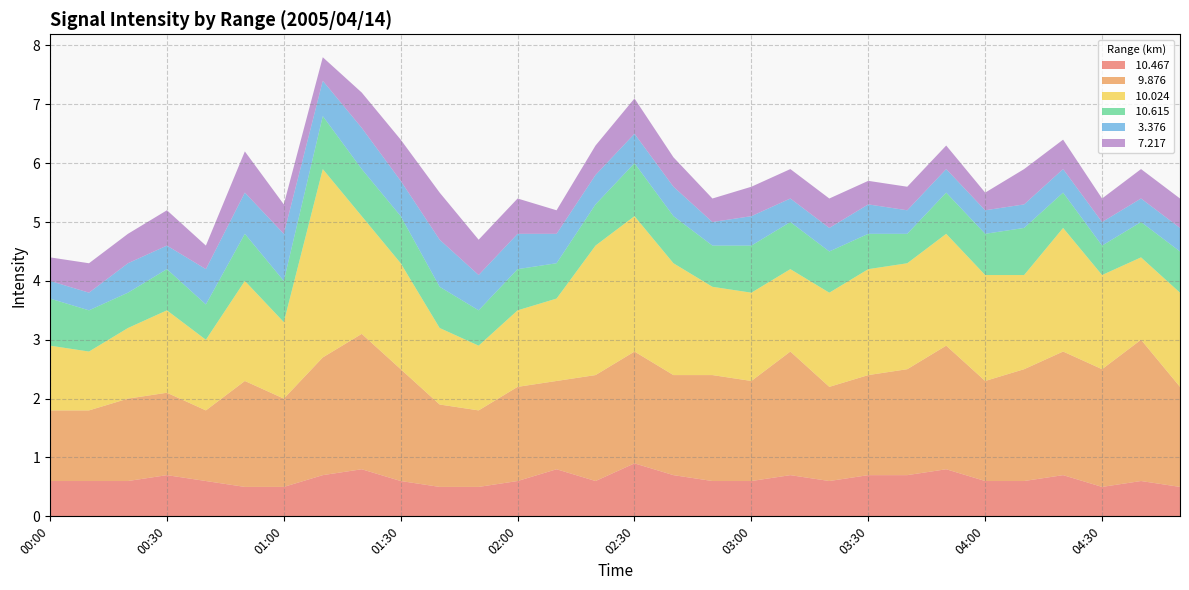

Reading left to right, transcribe all the data shown in this chart.

 10.467: 0.6	0.6	0.6	0.7	0.6	0.5	0.5	0.7	0.8	0.6	0.5	0.5	0.6	0.8	0.6	0.9	0.7	0.6	0.6	0.7	0.6	0.7	0.7	0.8	0.6	0.6	0.7	0.5	0.6	0.5
  9.876: 1.2	1.2	1.4	1.4	1.2	1.8	1.5	2.0	2.3	1.9	1.4	1.3	1.6	1.5	1.8	1.9	1.7	1.8	1.7	2.1	1.6	1.7	1.8	2.1	1.7	1.9	2.1	2.0	2.4	1.7
 10.024: 1.1	1.0	1.2	1.4	1.2	1.7	1.3	3.2	2.0	1.8	1.3	1.1	1.3	1.4	2.2	2.3	1.9	1.5	1.5	1.4	1.6	1.8	1.8	1.9	1.8	1.6	2.1	1.6	1.4	1.6
 10.615: 0.8	0.7	0.6	0.7	0.6	0.8	0.7	0.9	0.8	0.8	0.7	0.6	0.7	0.6	0.7	0.9	0.8	0.7	0.8	0.8	0.7	0.6	0.5	0.7	0.7	0.8	0.6	0.5	0.6	0.7
  3.376: 0.3	0.3	0.5	0.4	0.6	0.7	0.8	0.6	0.7	0.6	0.8	0.6	0.6	0.5	0.5	0.5	0.5	0.4	0.5	0.4	0.4	0.5	0.4	0.4	0.4	0.4	0.4	0.4	0.4	0.4
  7.217: 0.4	0.5	0.5	0.6	0.4	0.7	0.5	0.4	0.6	0.7	0.8	0.6	0.6	0.4	0.5	0.6	0.5	0.4	0.5	0.5	0.5	0.4	0.4	0.4	0.3	0.6	0.5	0.4	0.5	0.5